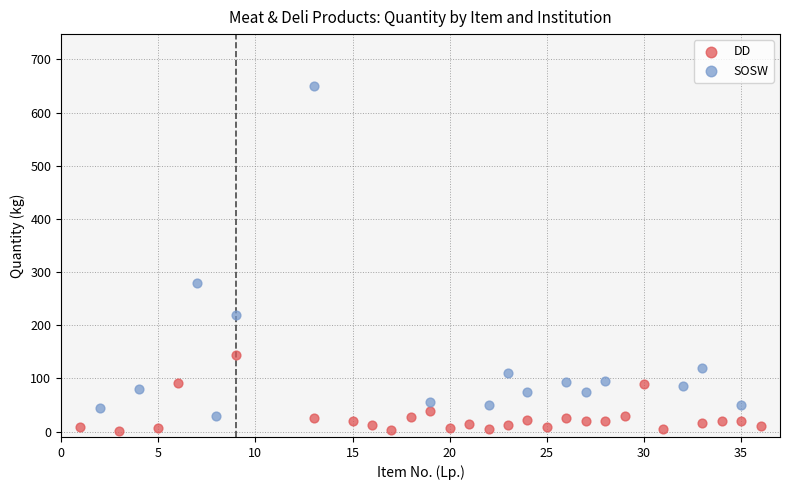

Which series contains the highest Y value?

SOSW